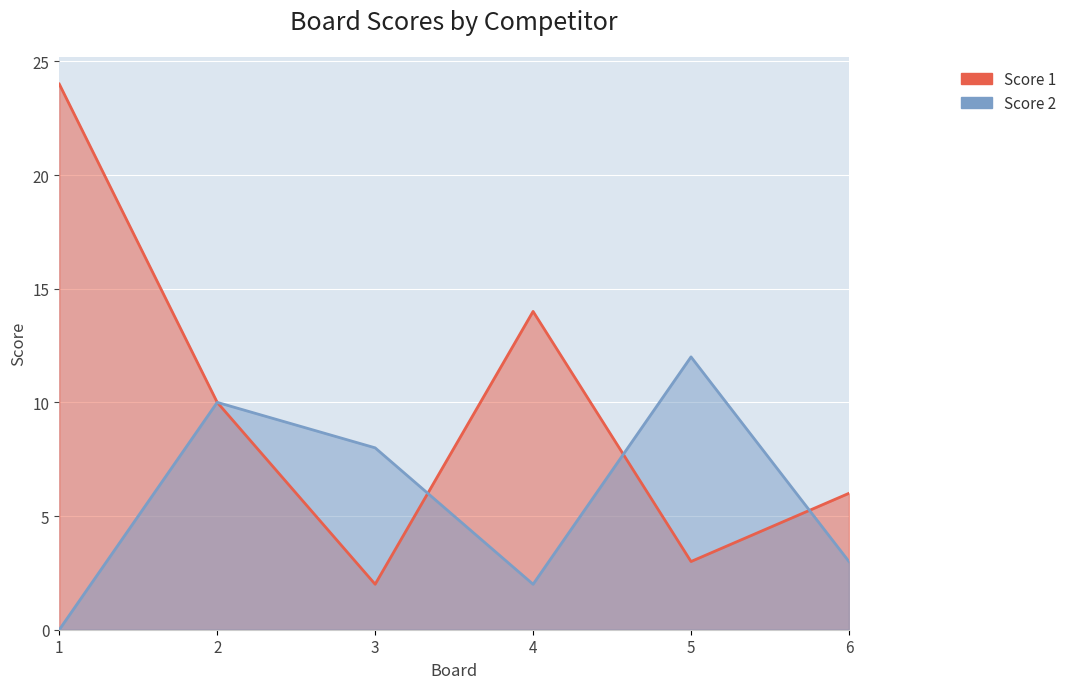

What are all the series names shown in the legend?

Score 1, Score 2